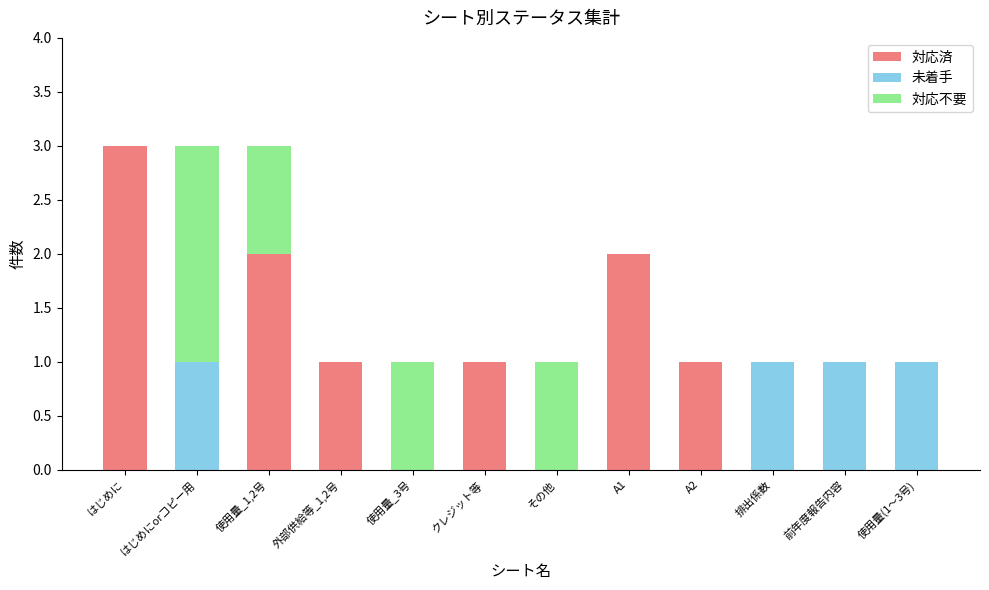

What is the total value across all series at はじめに?

3